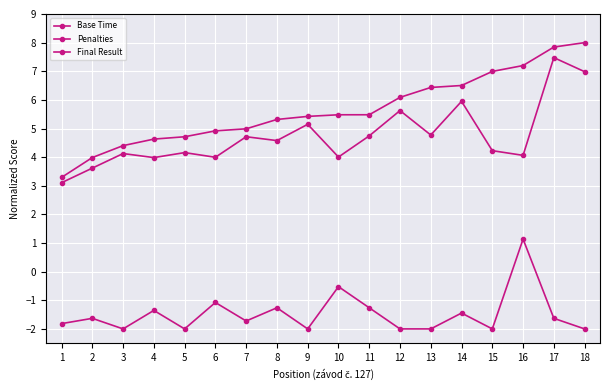

Count the number of categories in the chart.

18